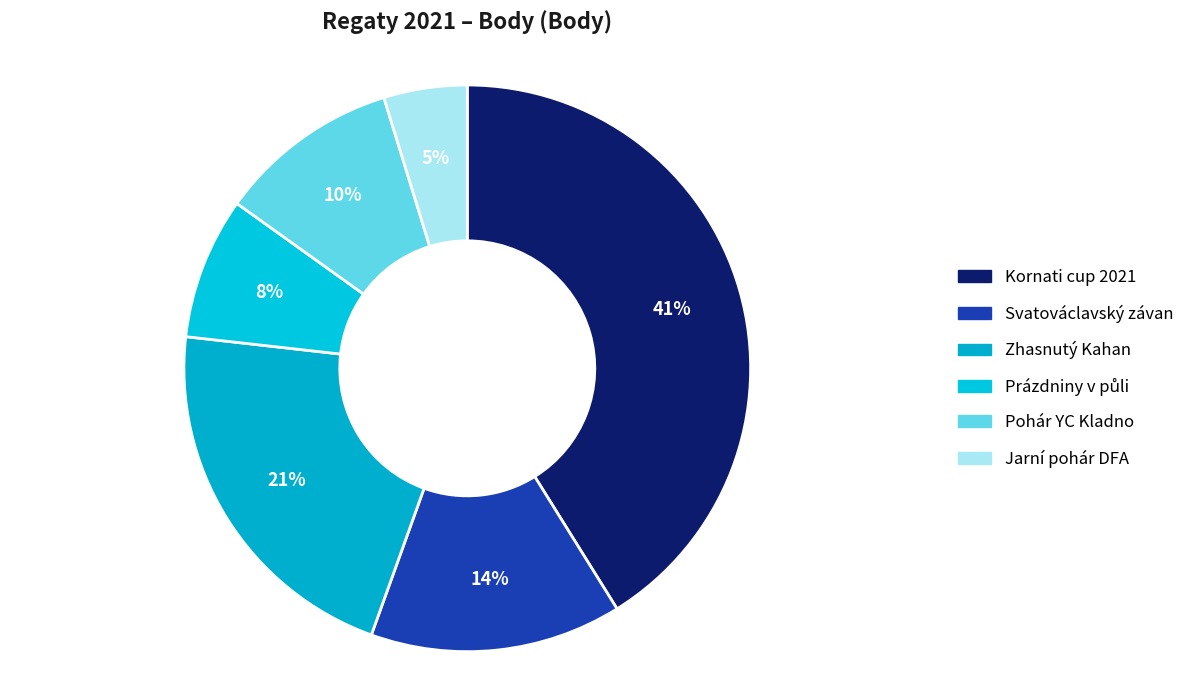

What is the largest slice in the pie chart?

Kornati cup 2021